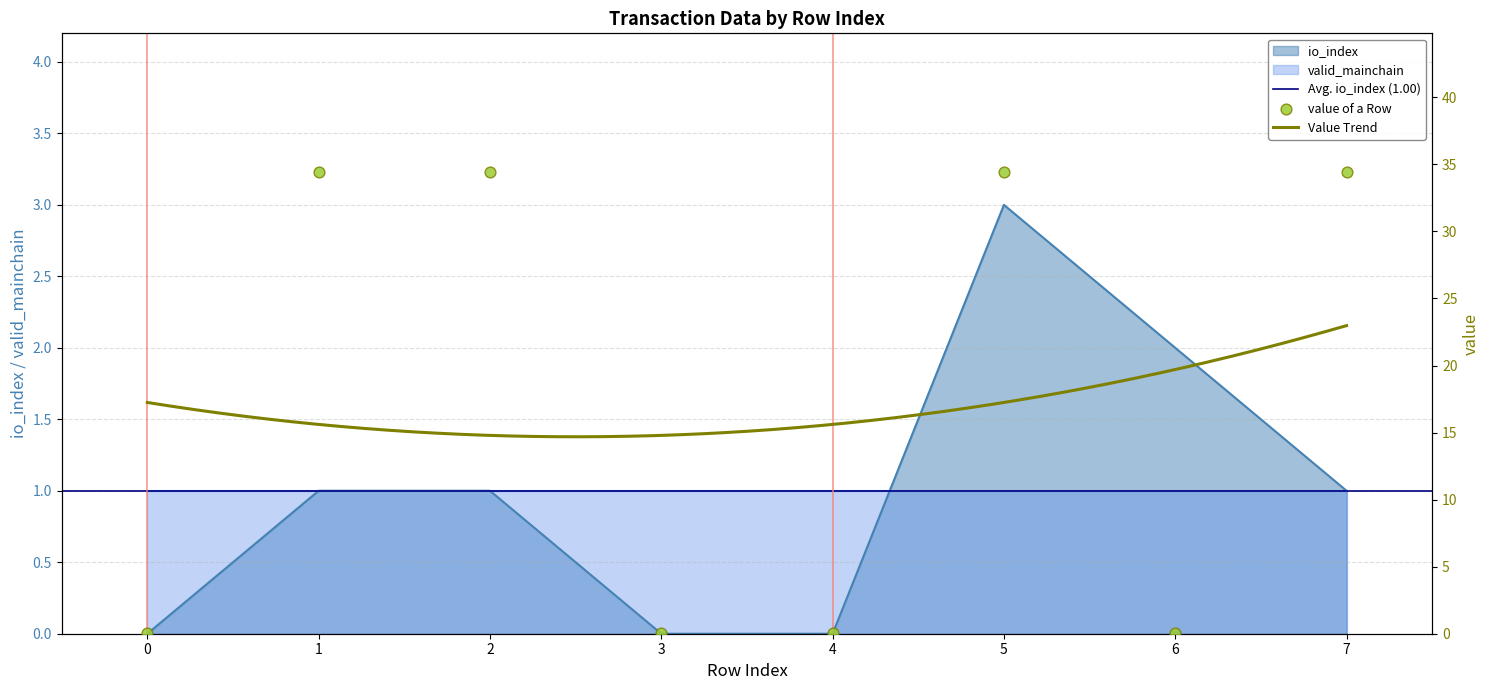

At how many categories does at least one series exceed 31?

4